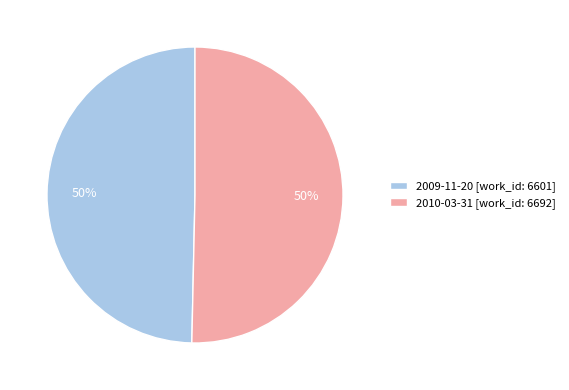

What is the ratio of the value at 2010-03-31 [work_id: 6692] to the value at 2009-11-20 [work_id: 6601]?

1.0